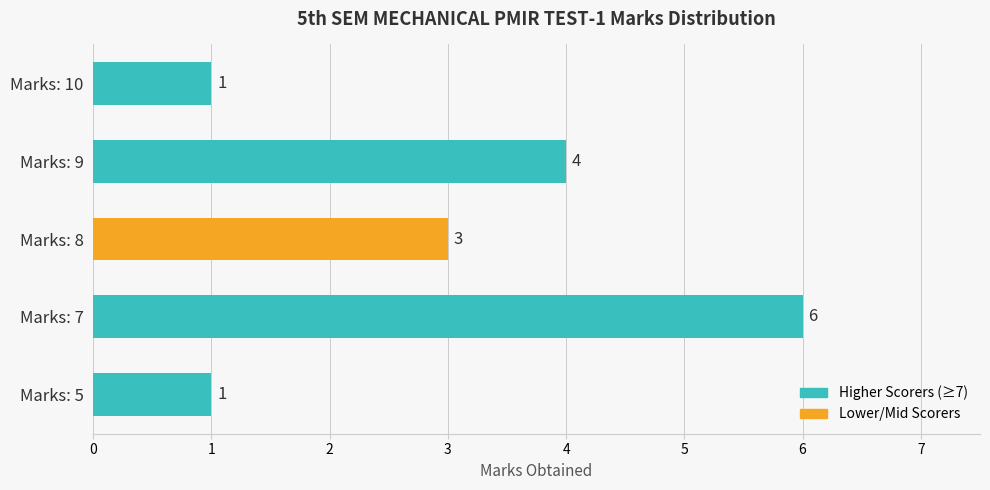

What is the difference between the maximum and minimum values?

5